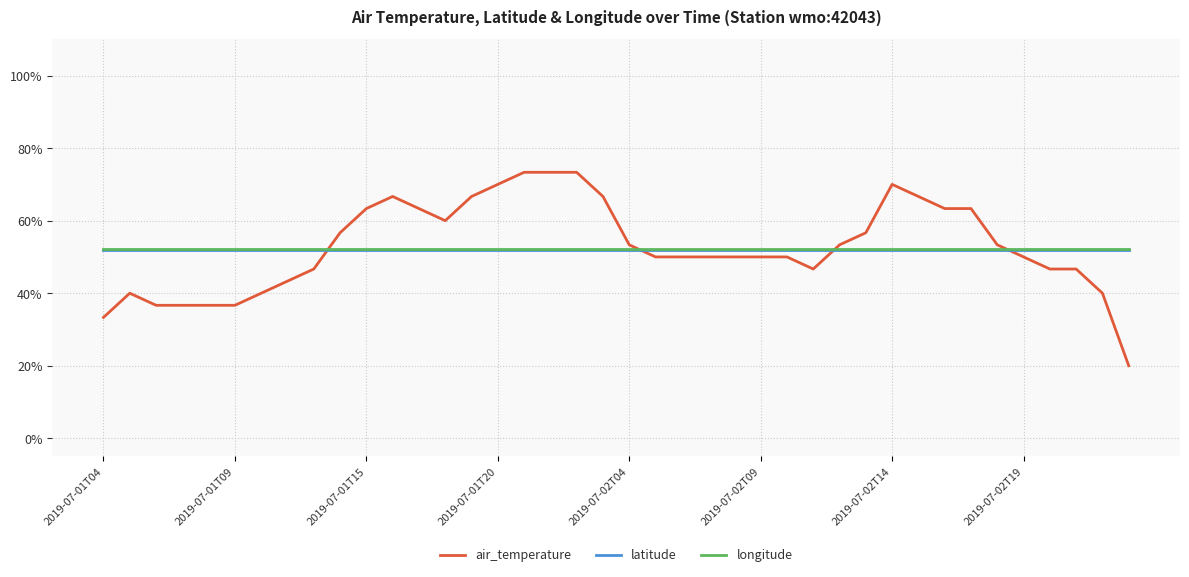

How many times do air_temperature and latitude cross each other?

4